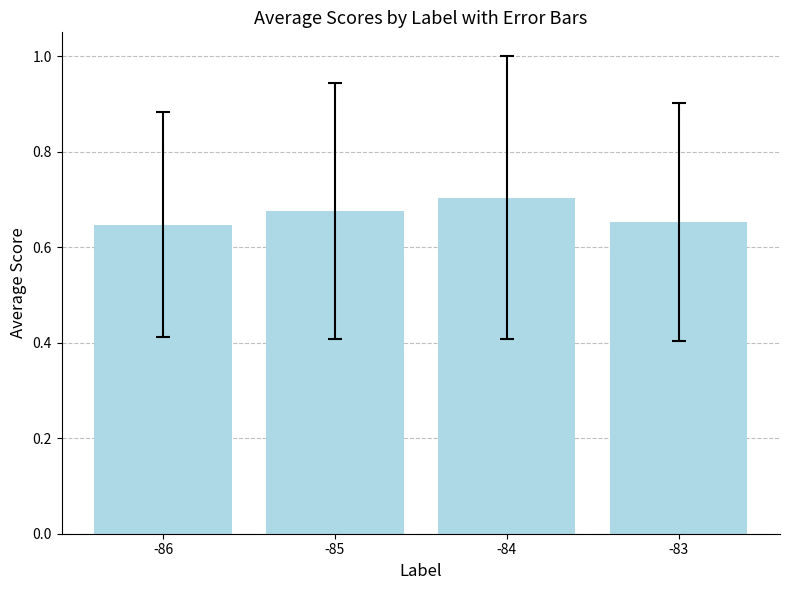

What is the change in value from -86 to -84?

+0.1